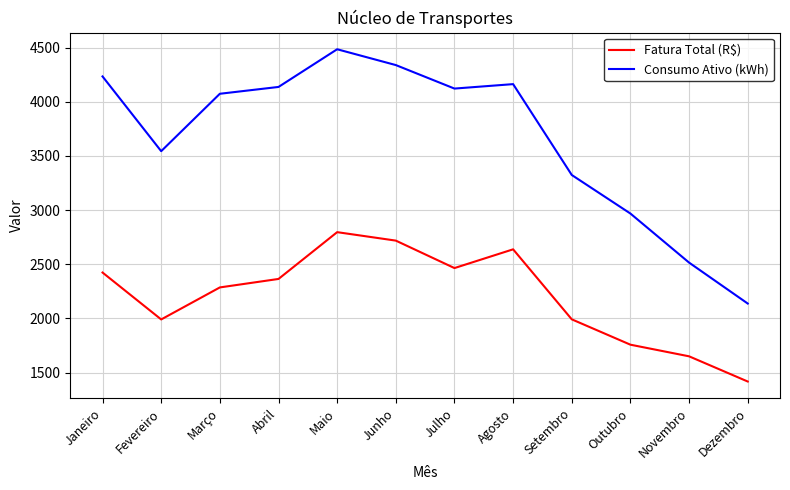

True or false: Consumo Ativo (kWh) has a value of 1057.4 at Novembro.

False